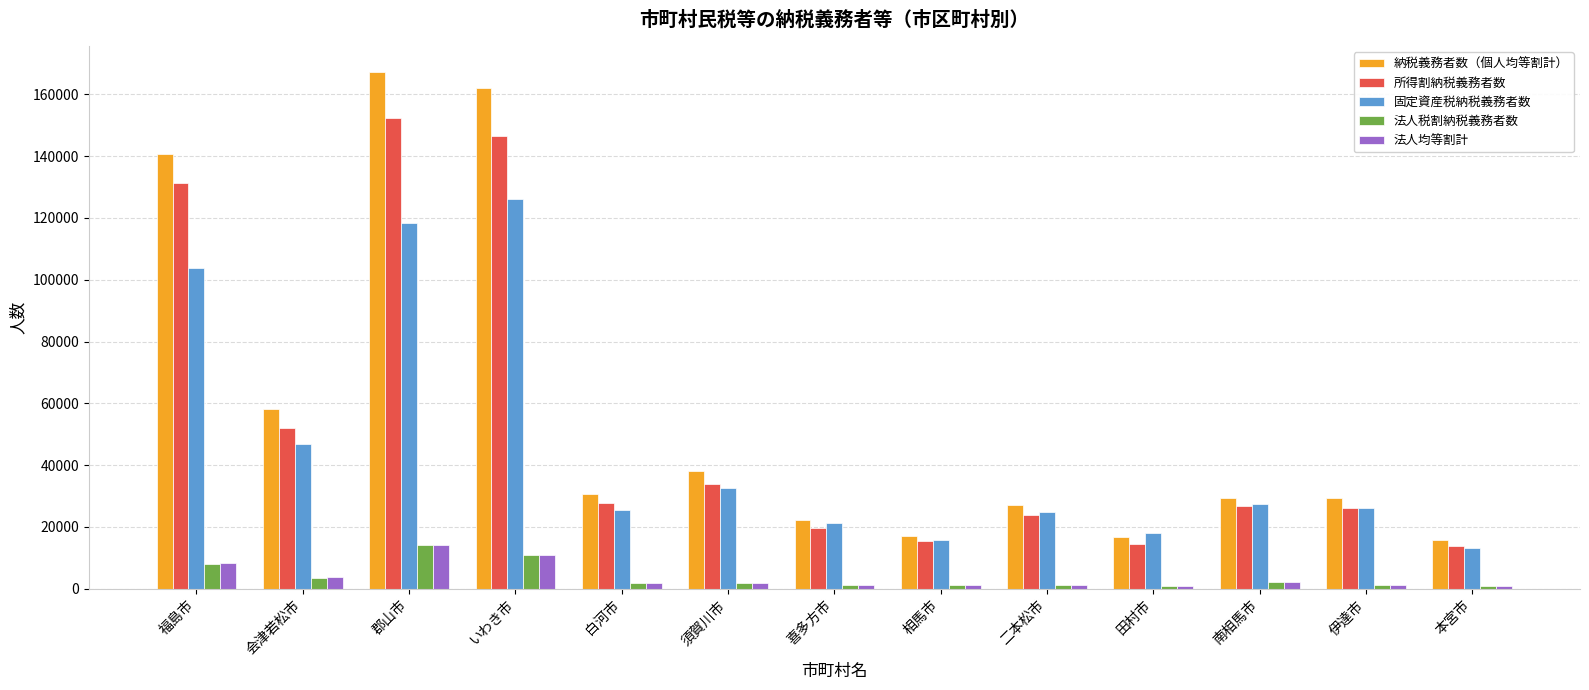

What is the maximum value for 固定資産税納税義務者数?

126008